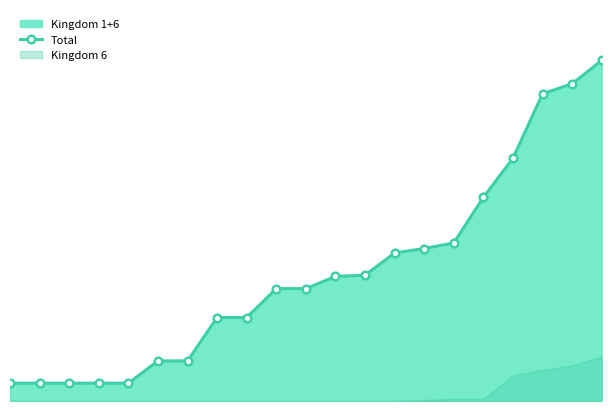

What is the sum of the values at 4 and 10?

117